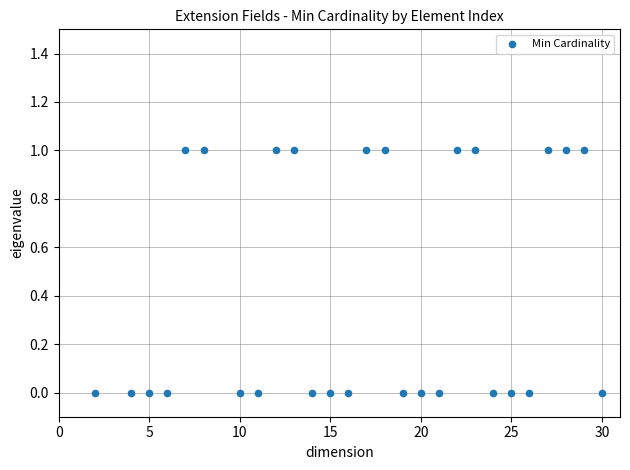

What is the range of X values (max minus min)?

28